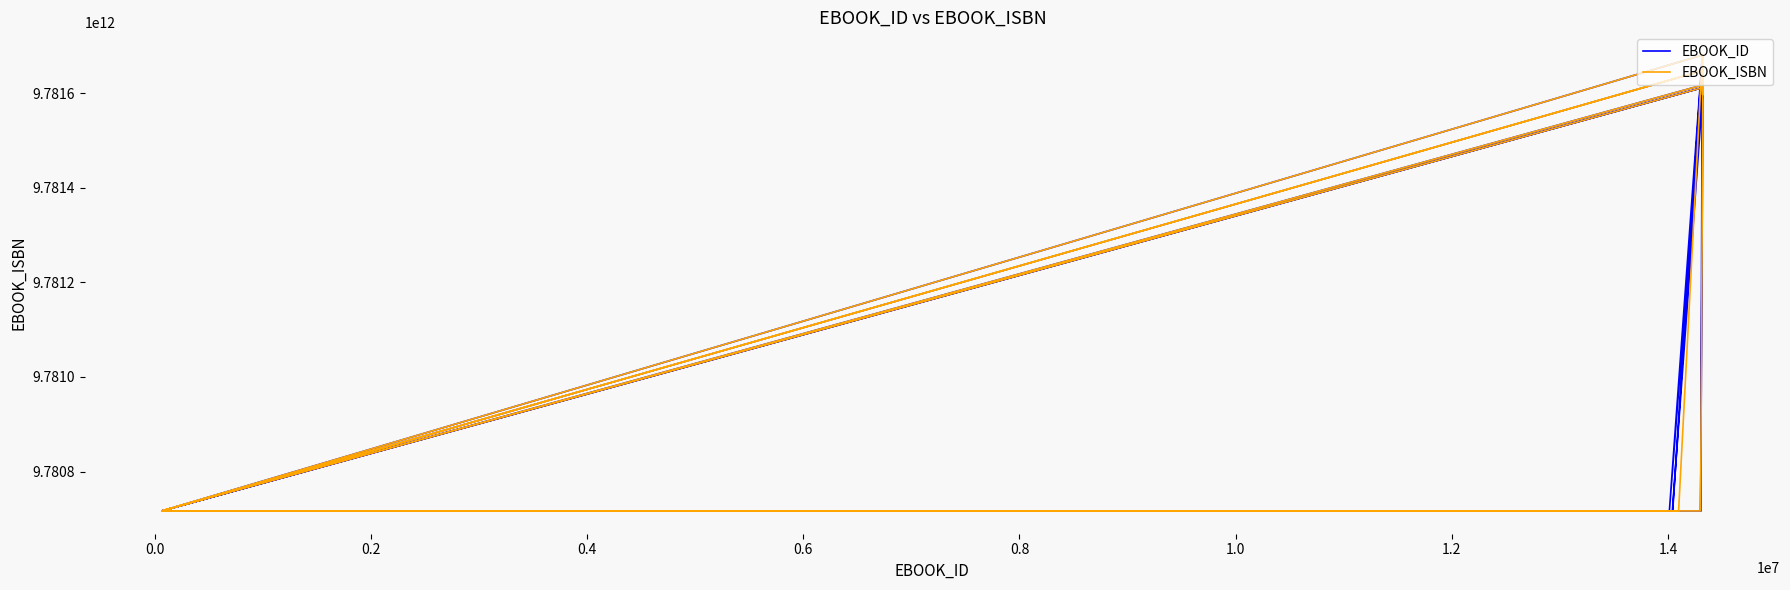

What is the total value across all series at 0.4?

19563362074879